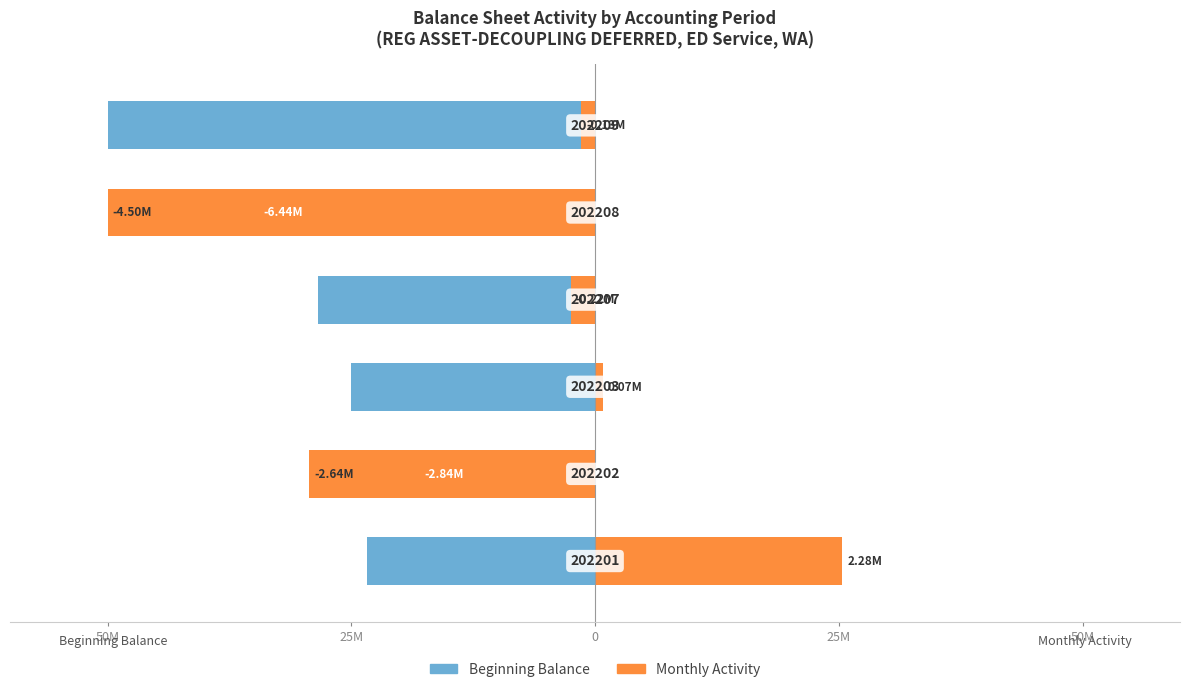

What is the value of the Beginning Balance bar at the 2nd from the left?

-13.0